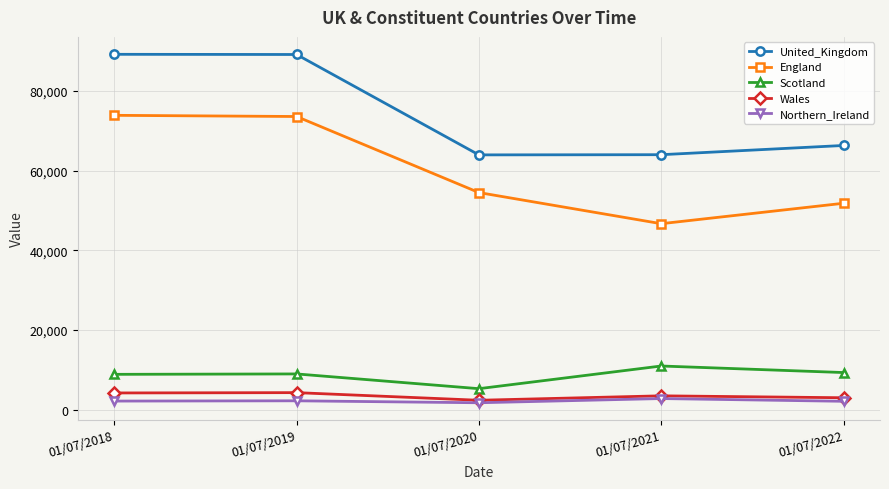

Is it true that England equals 73613.0 at 01/07/2019?

True